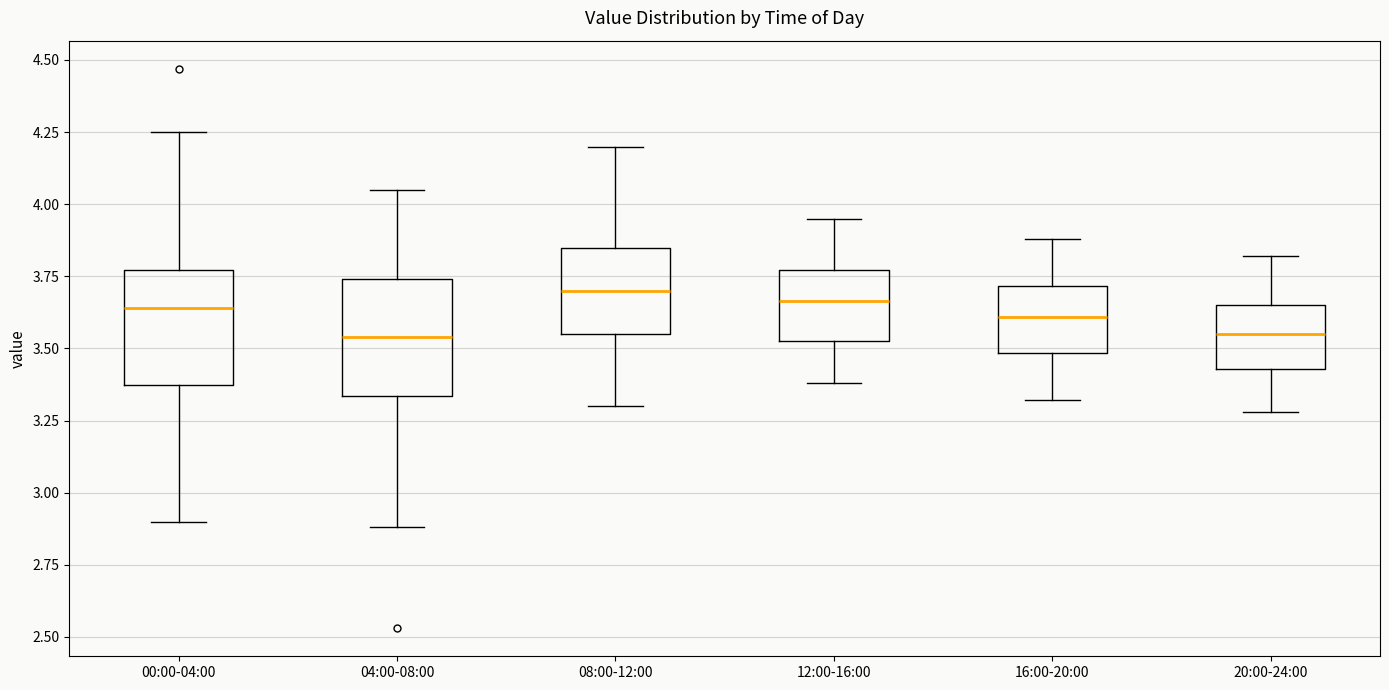

Where does the median line of the box for 12:00-16:00 sit on the y-axis? The values are not printed on the chart, so give them approximately, as read against the axis.

3.65